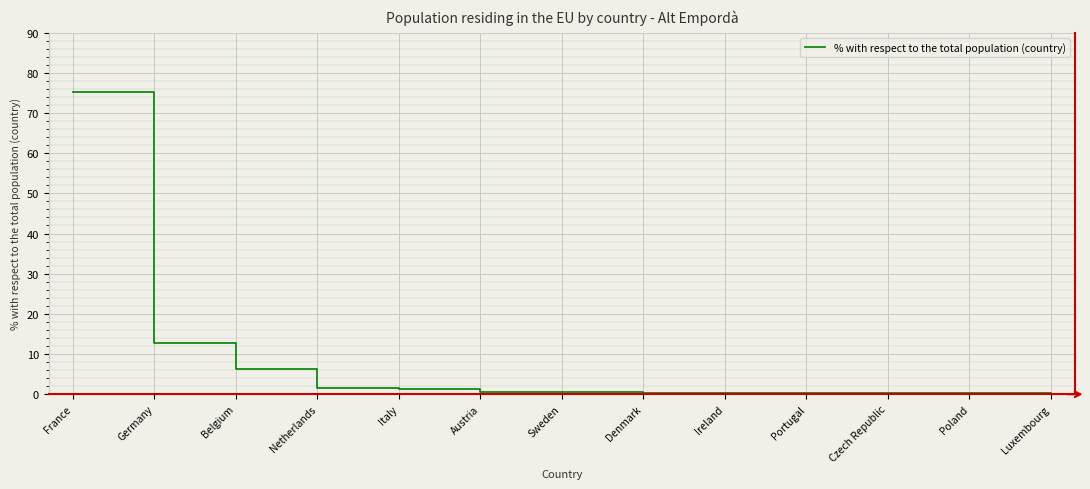

How many distinct data groups are displayed?

1